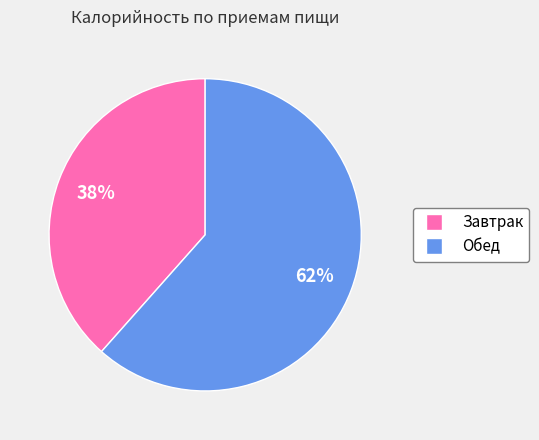

To the nearest percent, what percentage of the pie is Завтрак?

38%